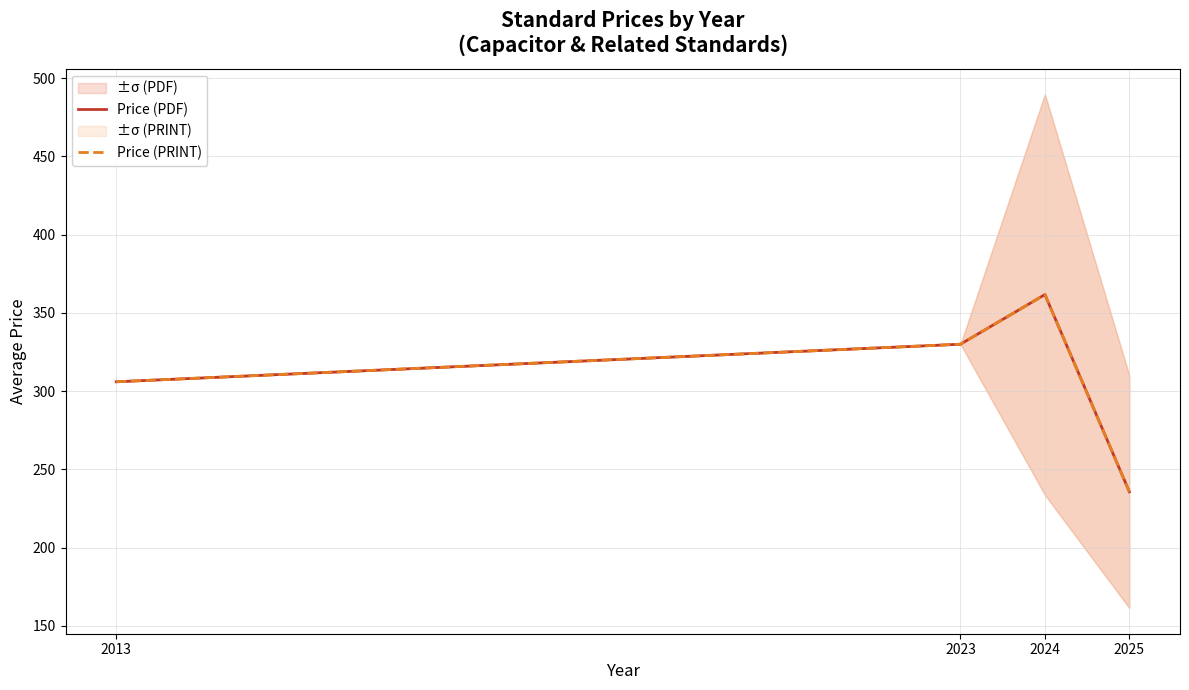

What is the sum of the Price (PDF) values at 2025 and 2023?

565.7